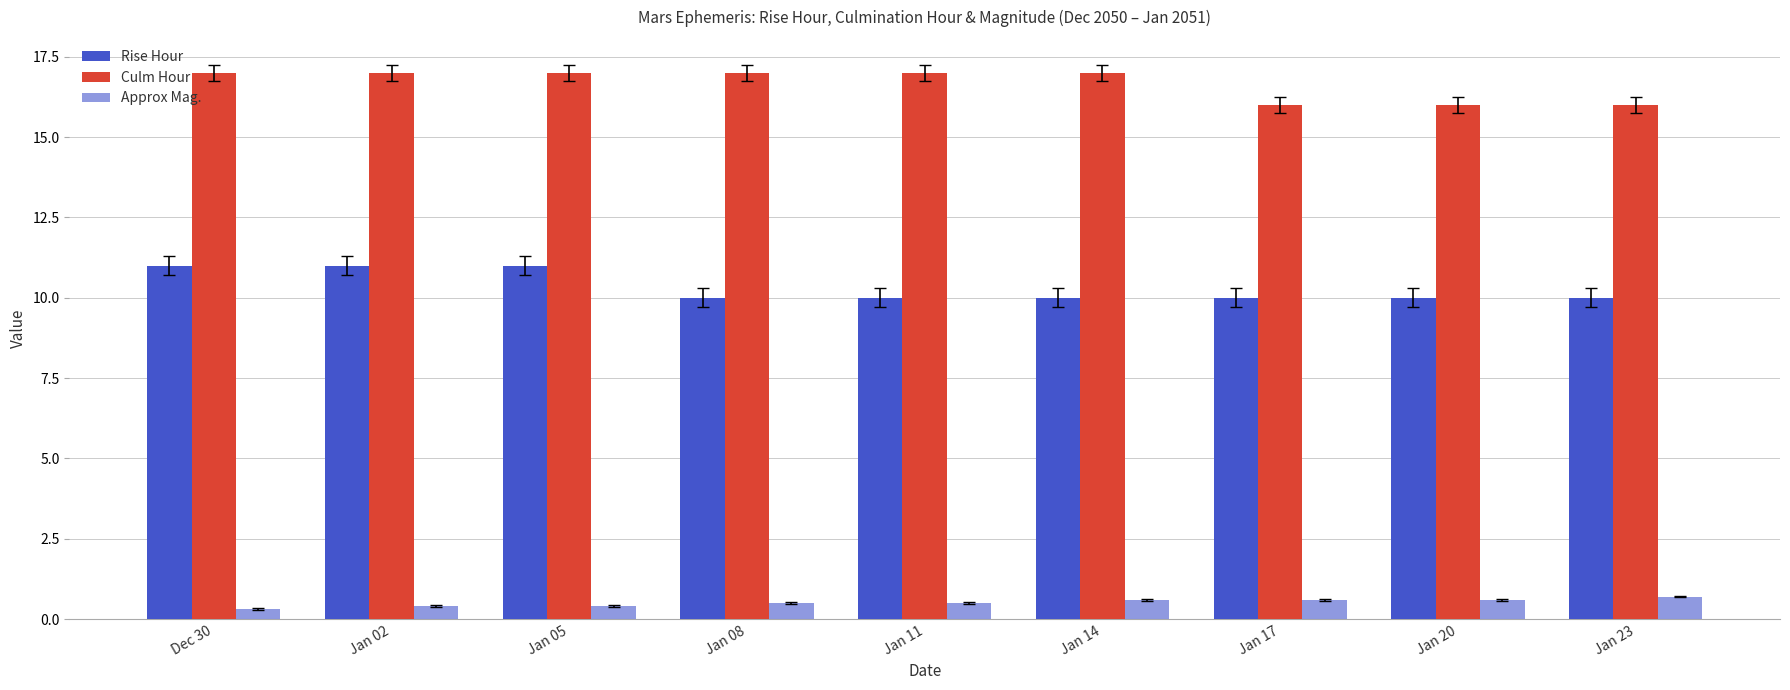

What is the label of the 1st bar from the right?

Jan 23